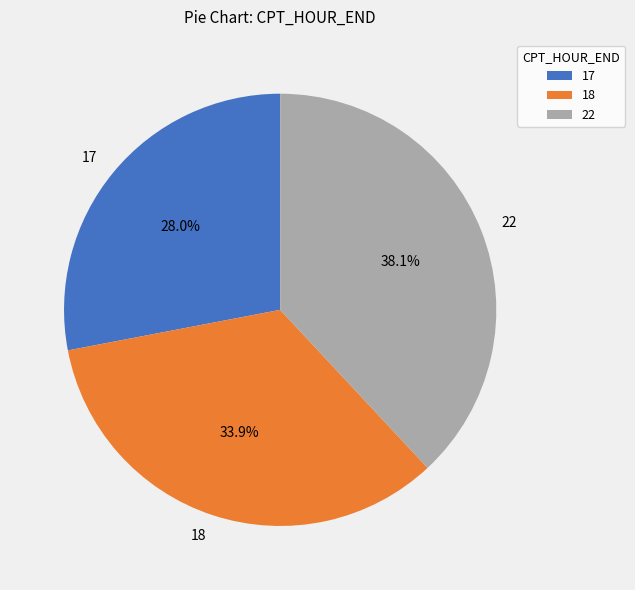

What is the total percentage of 22 and 17?

66.1%